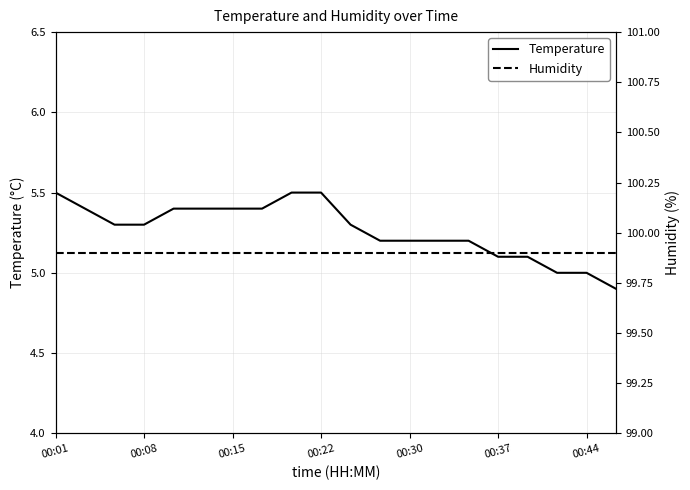

What is the lowest value of the Temperature series?

4.9